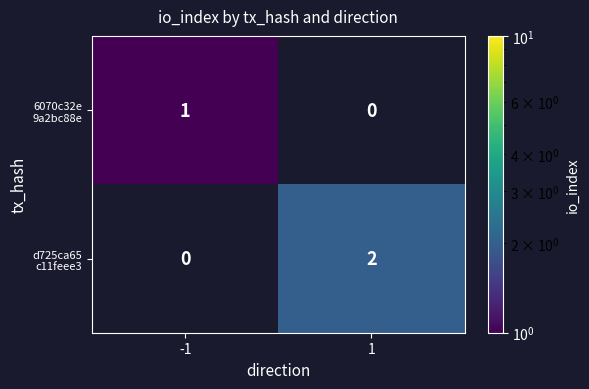

True or false: 6070c32e 9a2bc88e has a value of 0.5 at -1.

False